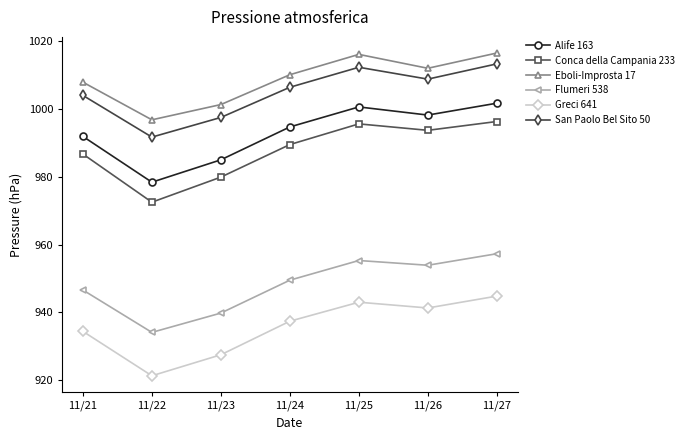

What is the total value across all series at 11/26?

5907.9